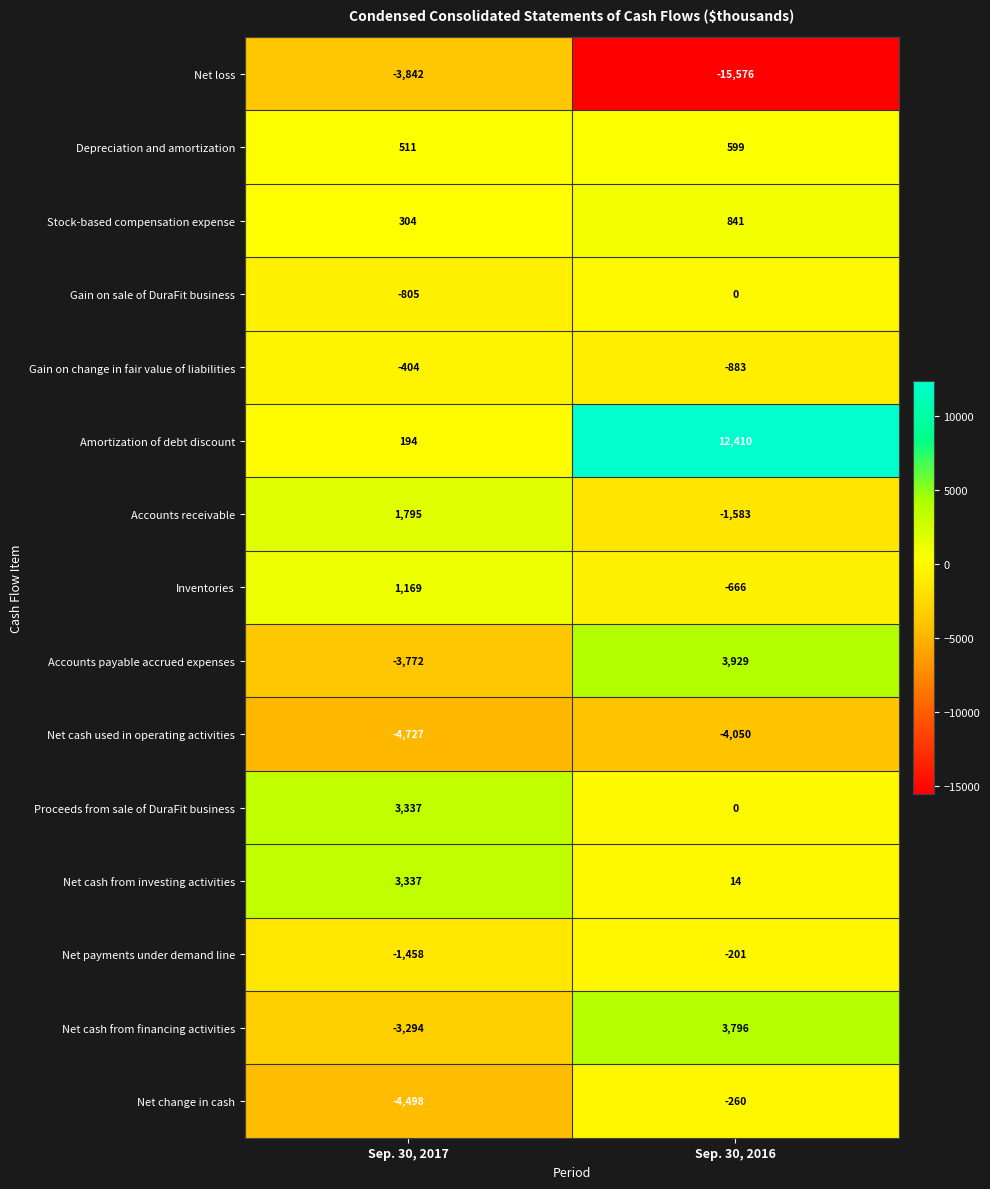

What is the minimum value shown in the chart?

-15576